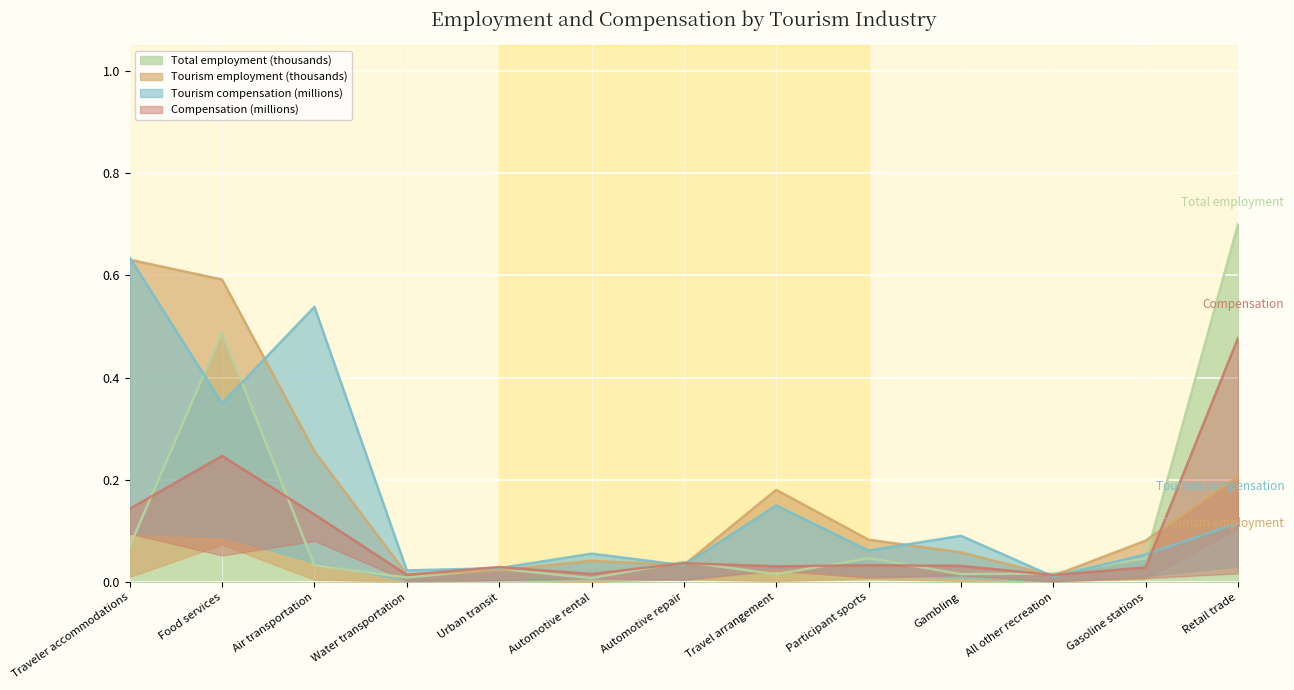

True or false: Tourism compensation (millions) has a value of 1.0 at Air transportation.

False